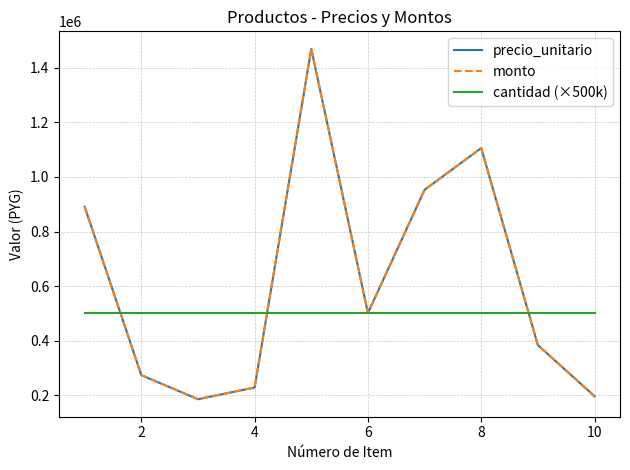

Does the chart have visible grid lines?

Yes